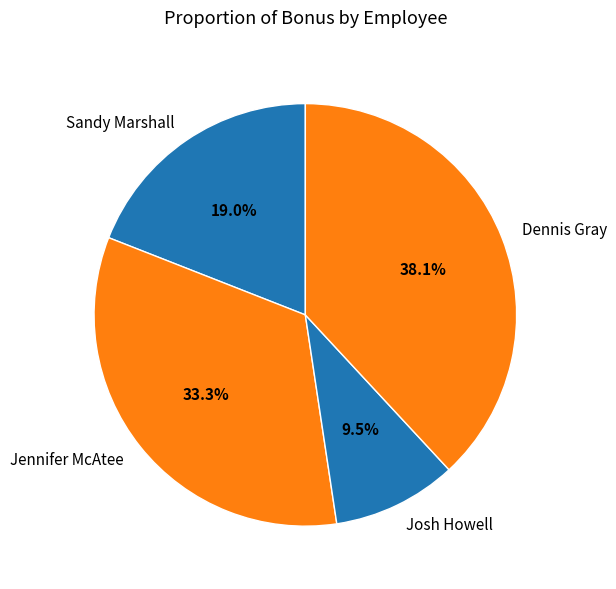

Which category has the biggest portion of the pie?

Dennis Gray